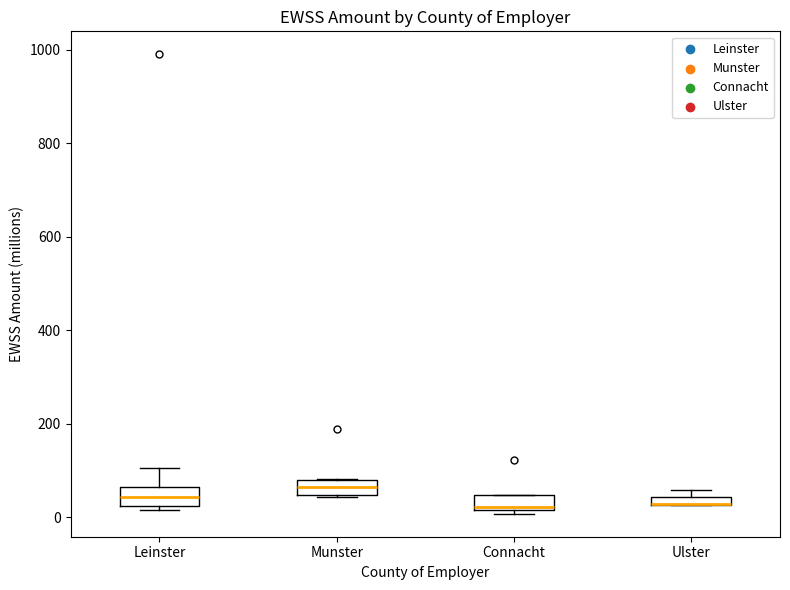

Where is the lower edge of the box for Connacht on the y-axis? The values are not printed on the chart, so give them approximately, as read against the axis.

20